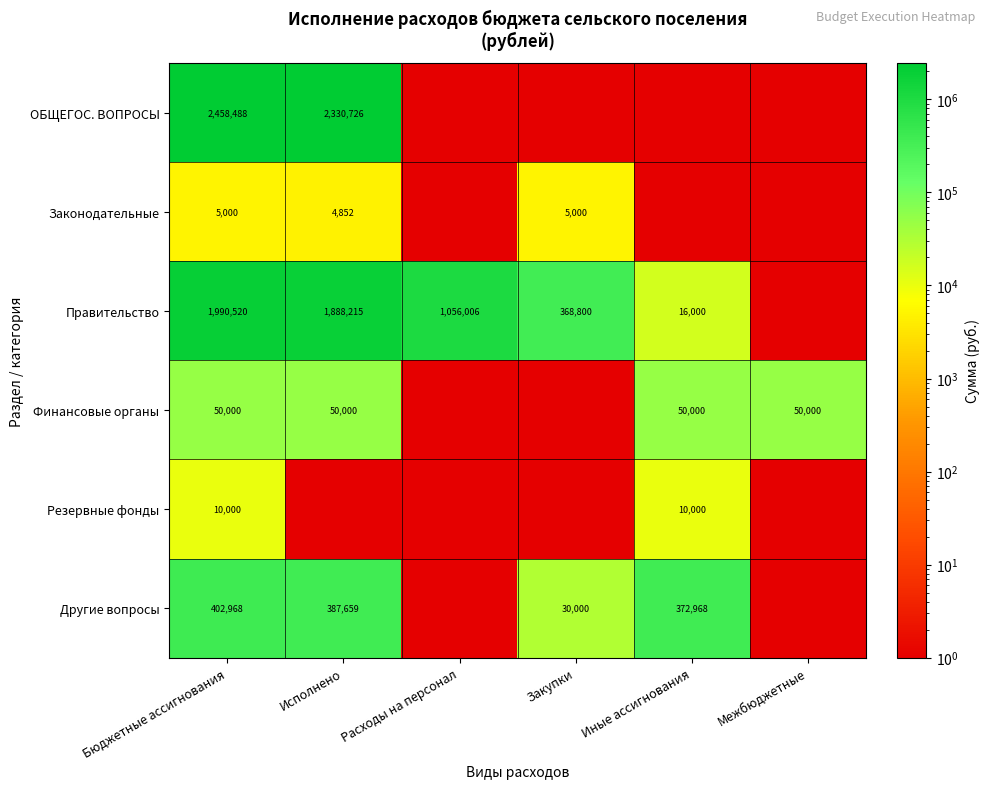

How many distinct data groups are displayed?

6